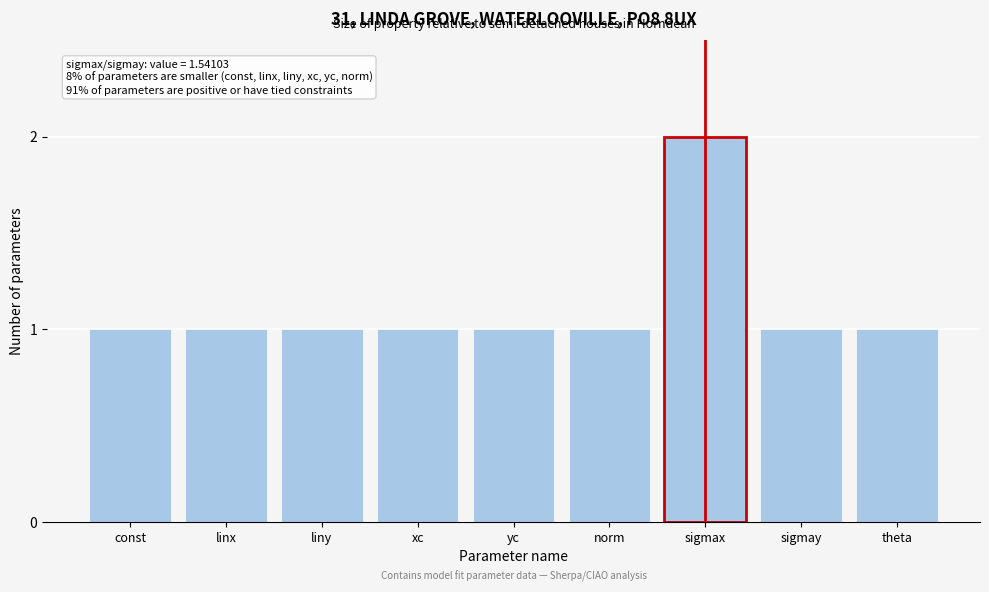

Reading left to right, what are all the values shown in this chart?

const=1	linx=1	liny=1	xc=1	yc=1	norm=1	sigmax=2	sigmay=1	theta=1